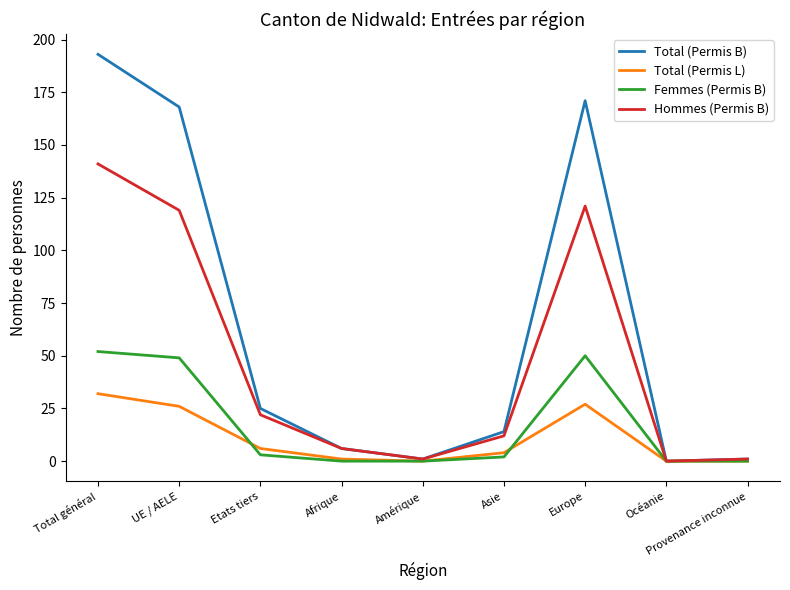

What is the greatest value displayed?

193